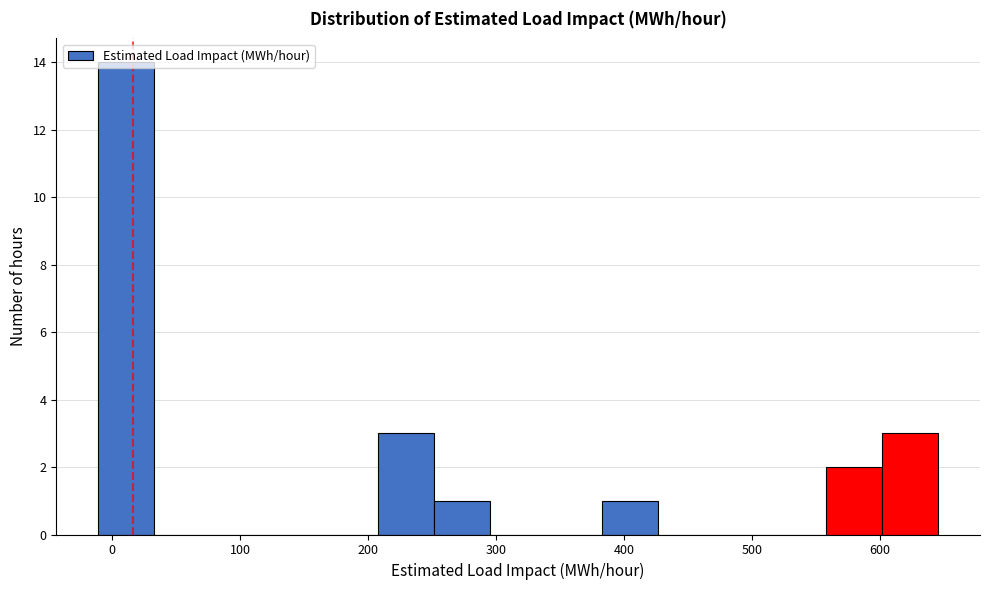

Reading left to right, list every bar in this chart as the range it spans on the x-axis followed by its height. Neither the bar edges nor the heights are printed on the chart, so give them approximately, as read against the axes.

-10 to 30: 14
30 to 80: 0
80 to 120: 0
120 to 160: 0
160 to 210: 0
210 to 250: 3
250 to 300: 1
300 to 340: 0
340 to 380: 0
380 to 430: 1
430 to 470: 0
470 to 510: 0
510 to 560: 0
560 to 600: 2
600 to 650: 3